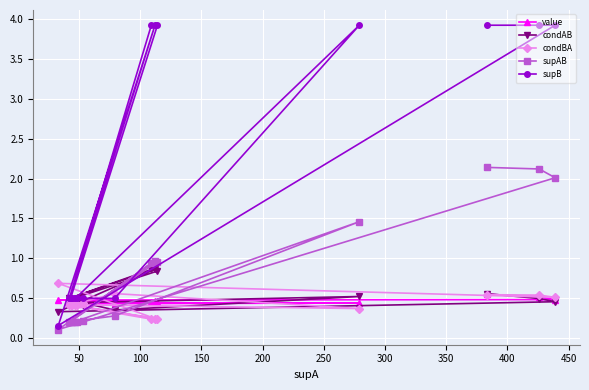

Which series has the largest total across all categories?

supB